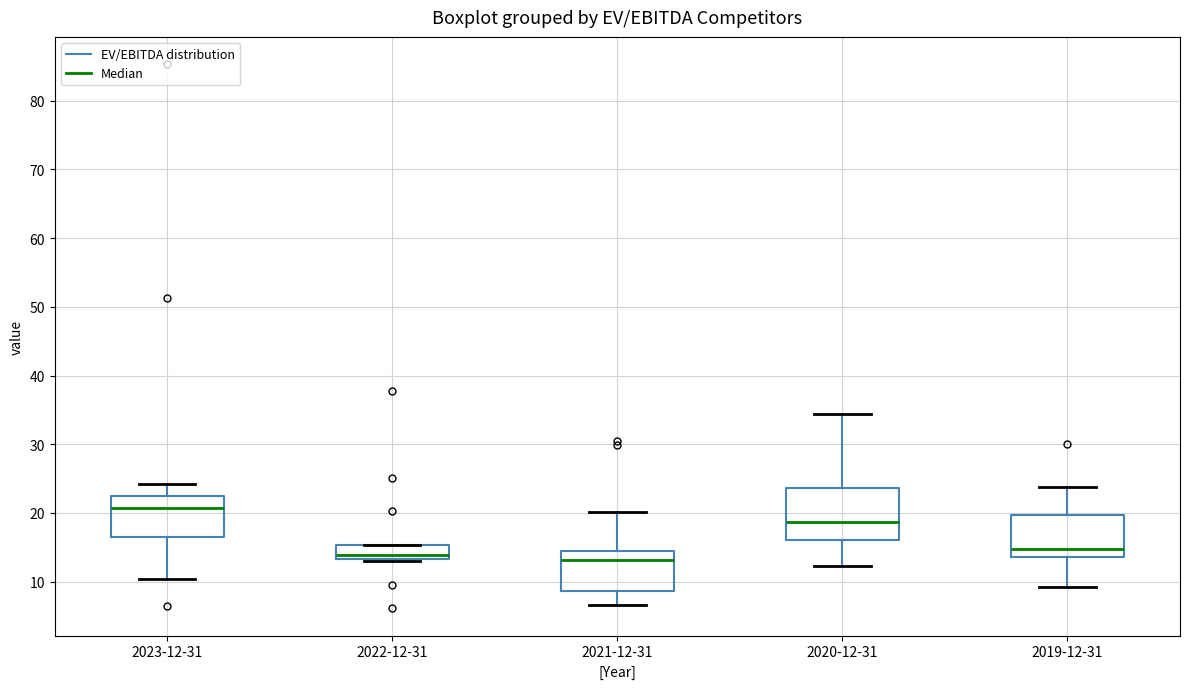

Reading left to right, transcribe this box plot: for each box, give where its median line is, the range the box spans, and where its two whiskers end, as read against the y-axis. The values are not printed on the chart, so give them approximately, as read against the axis.

2023-12-31: median 21, box 16 to 23, whiskers 10 to 24
2022-12-31: median 14, box 13 to 15, whiskers 13 (just below the box's lower edge) to 15
2021-12-31: median 13, box 9 to 14, whiskers 7 to 20
2020-12-31: median 19, box 16 to 24, whiskers 12 to 34
2019-12-31: median 15, box 14 to 20, whiskers 9 to 24